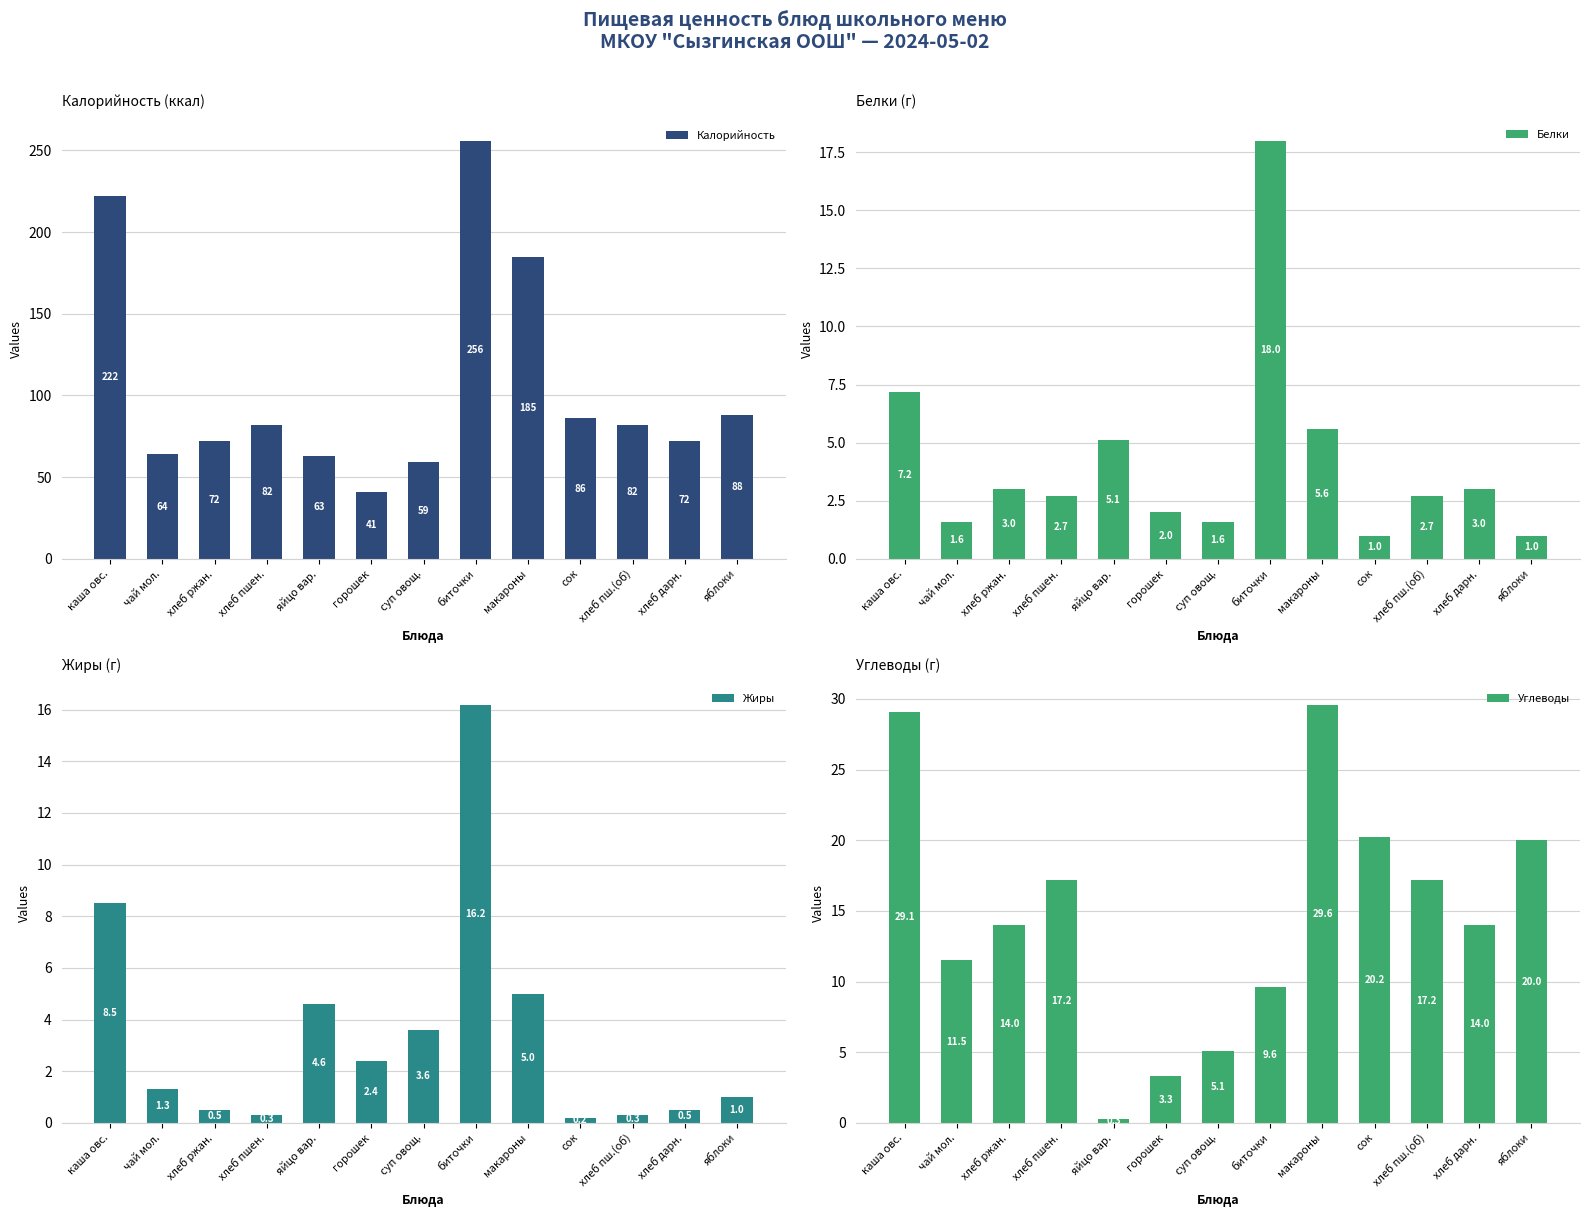

What is the smallest value displayed?

0.2